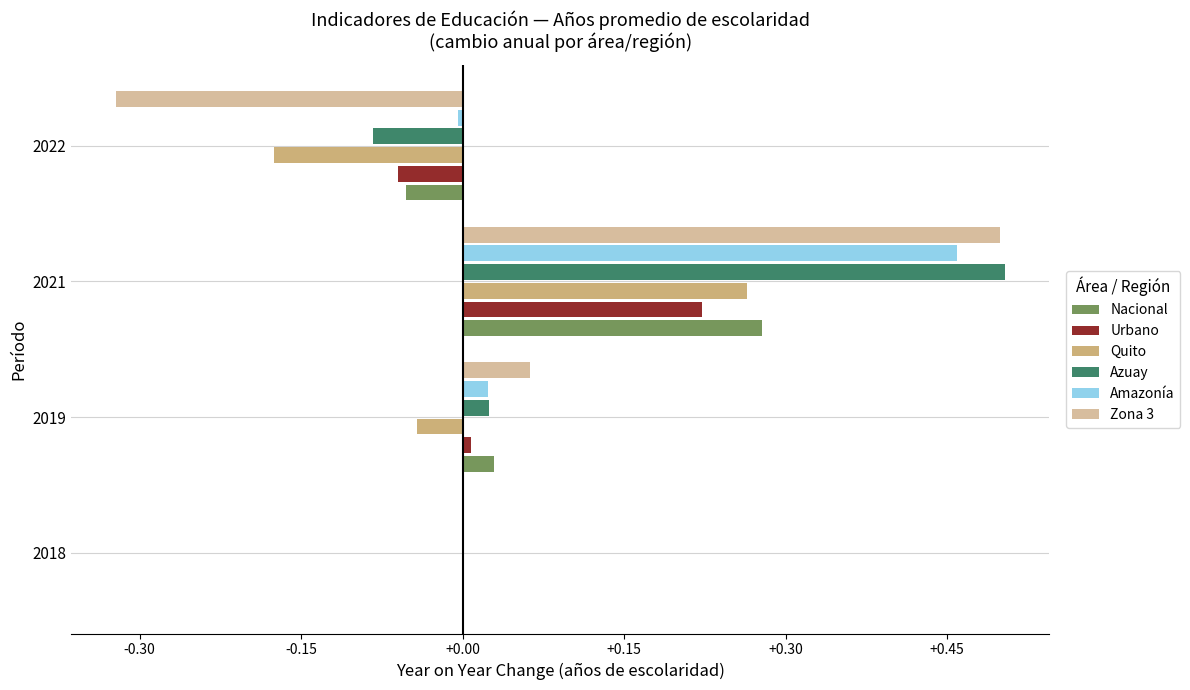

Where is Urbano nearest to the value 0?

2018